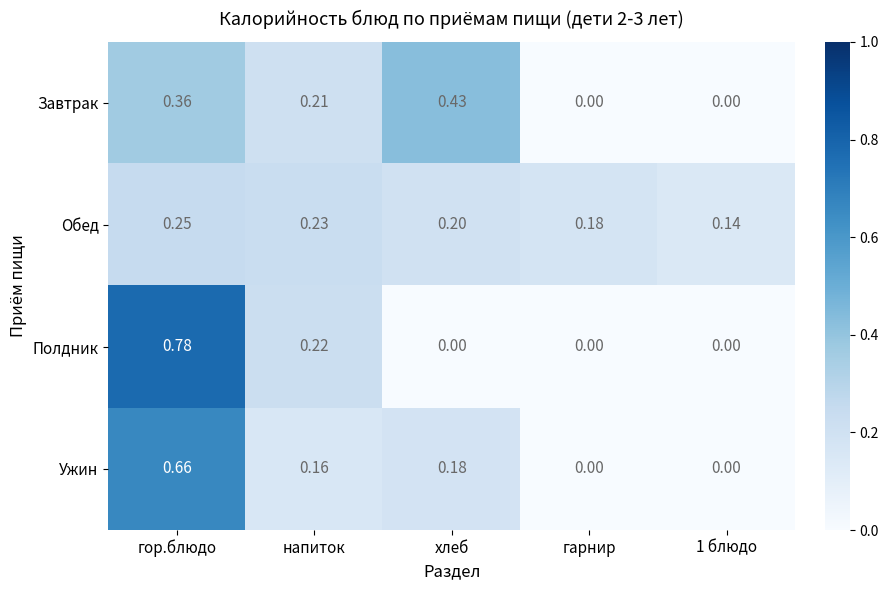

At which label does Ужин reach its peak?

гор.блюдо